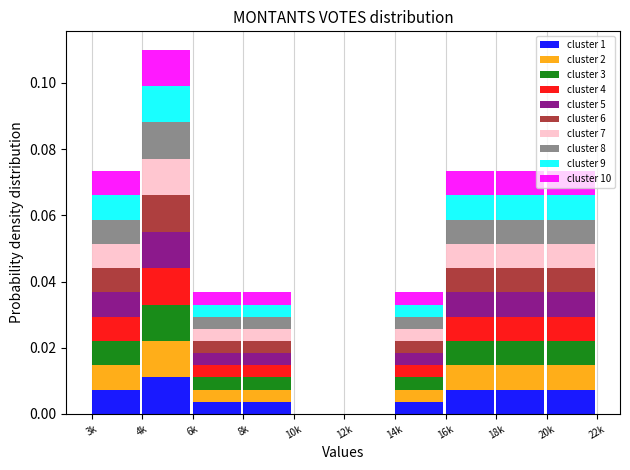

True or false: cluster 1 has a value of 0.0 at 3k.

True